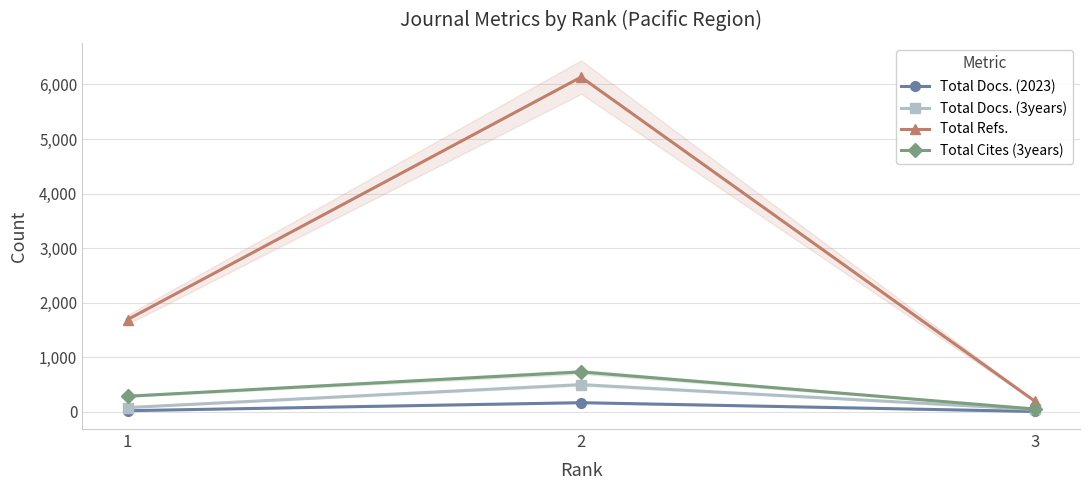

What is the spread (max minus min) of values at 1?

1671